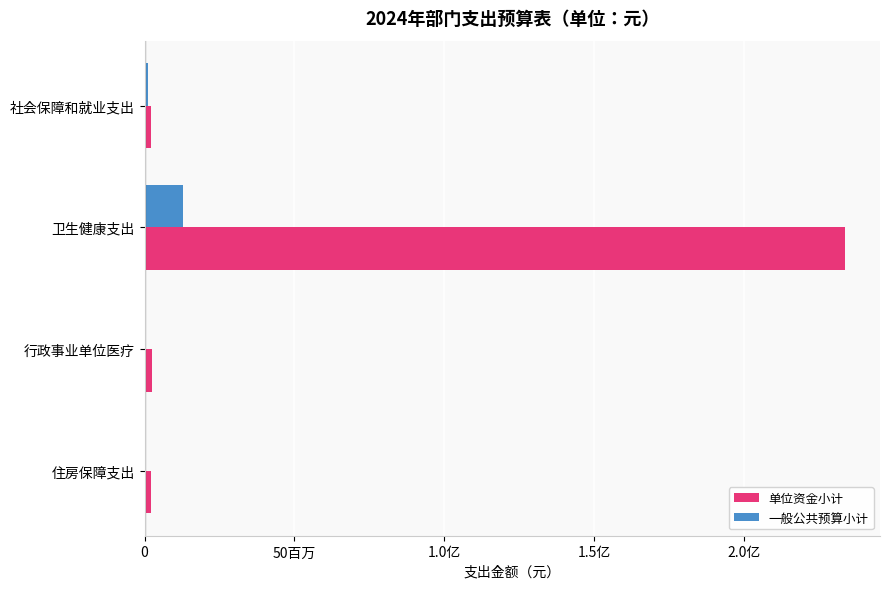

Reading right to left, list all the values displayed in this chart.

单位资金小计: 2130000.0	2435000.0	233746700.0	2080000.0
一般公共预算小计: 0.0	0.0	12930000.0	1241485.3